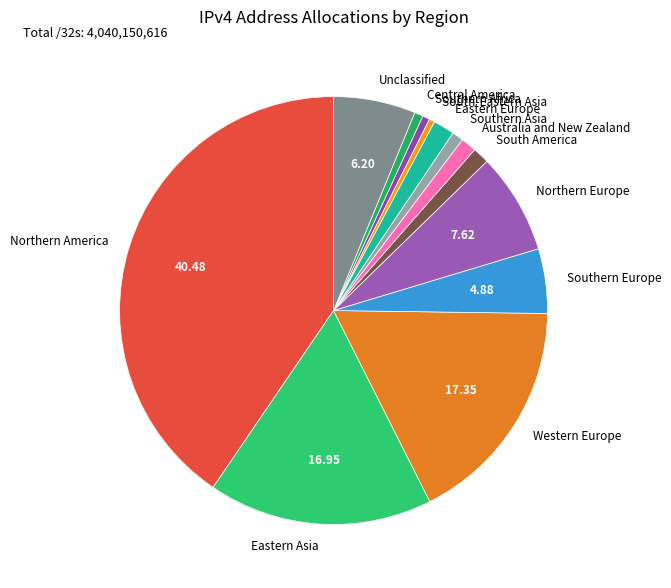

What is the largest slice in the pie chart?

Northern America